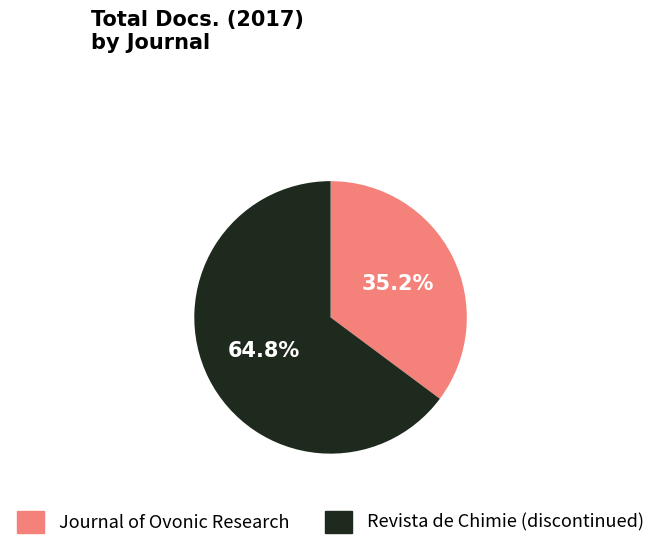

To the nearest percent, what is the average slice percentage?

50%